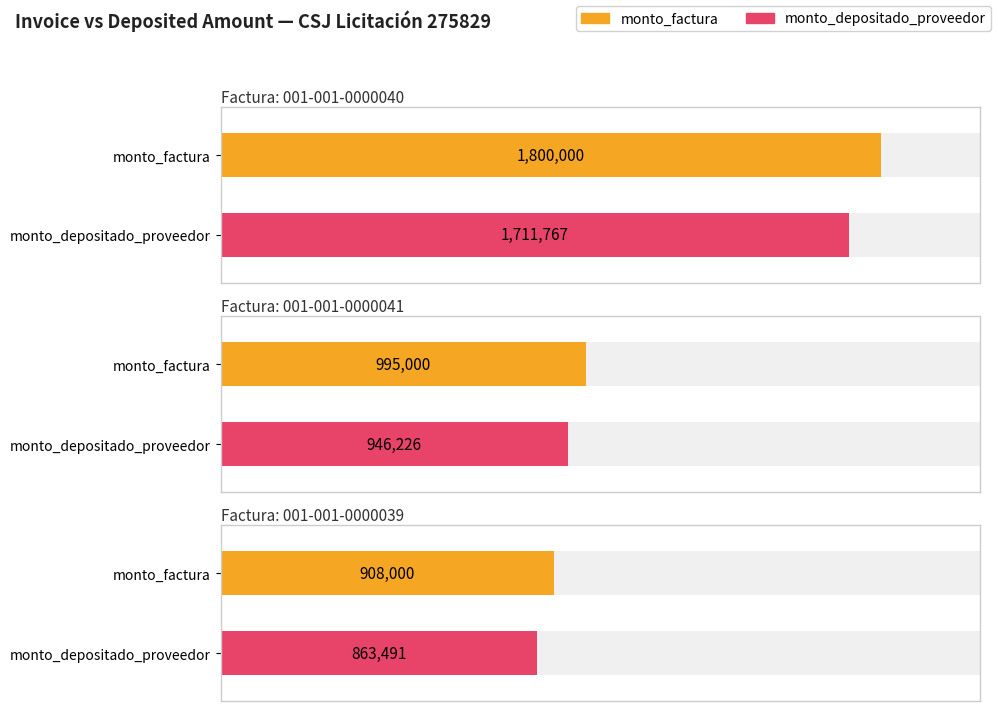

The monto_factura series shows 499406 at 001-001-0000040. True or false?

False